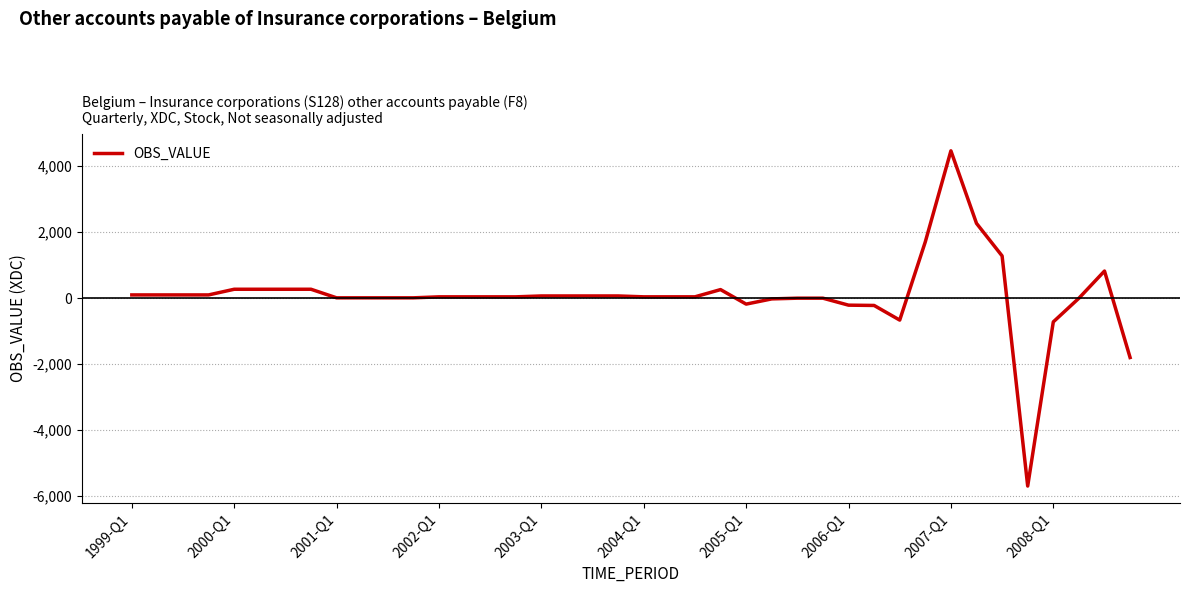

What is the smallest value displayed?

-5694.4